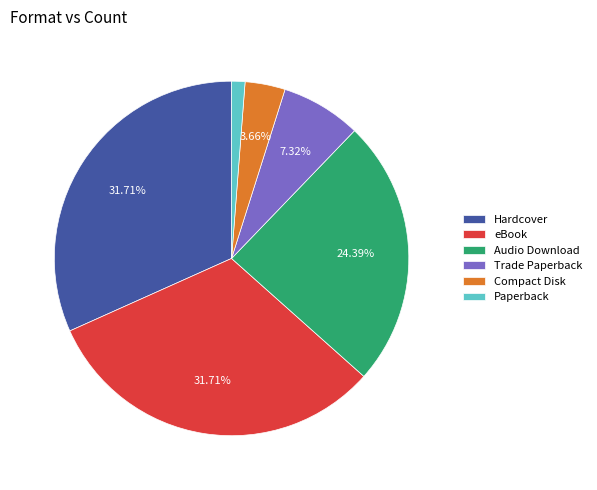

To the nearest percent, what percentage of the pie is Compact Disk?

4%